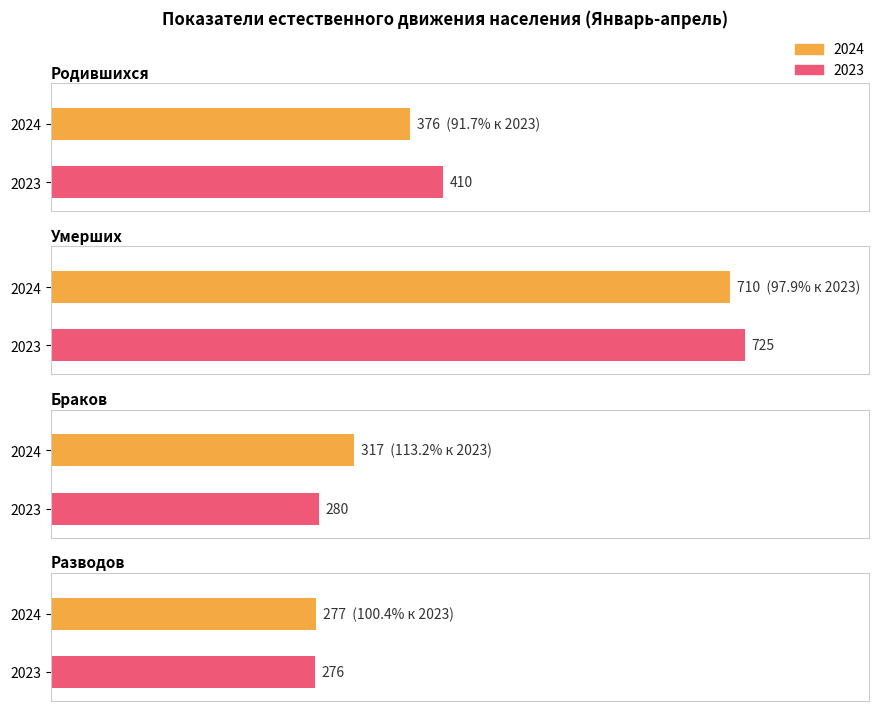

What is the total value across all series at Браков?

597